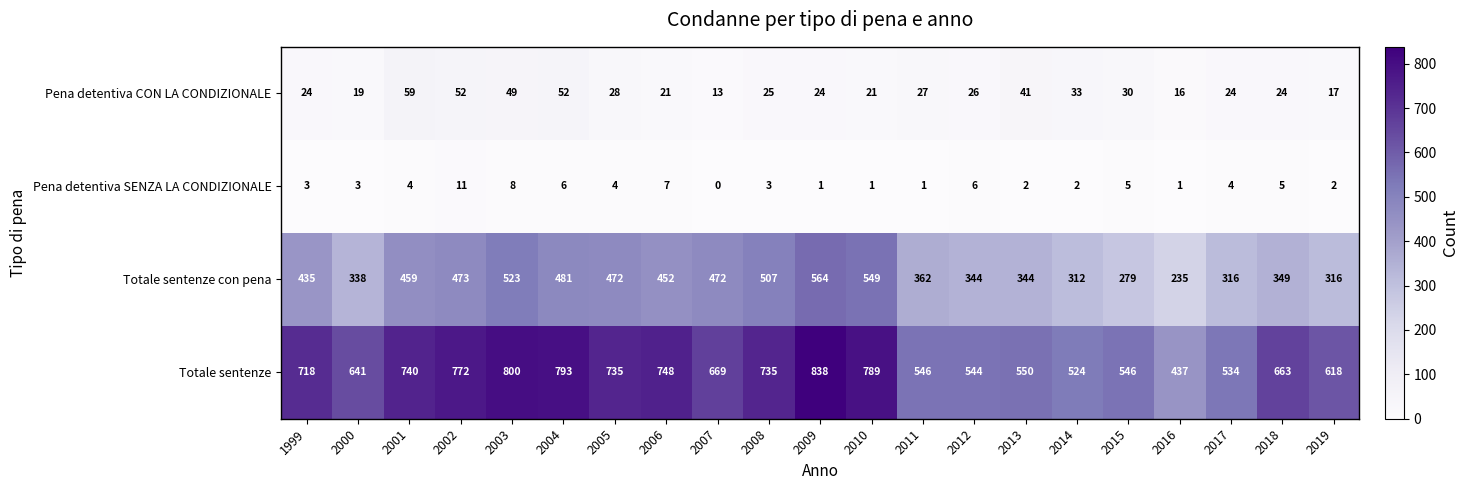

At which label does Pena detentiva CON LA CONDIZIONALE first exceed 25?

2001